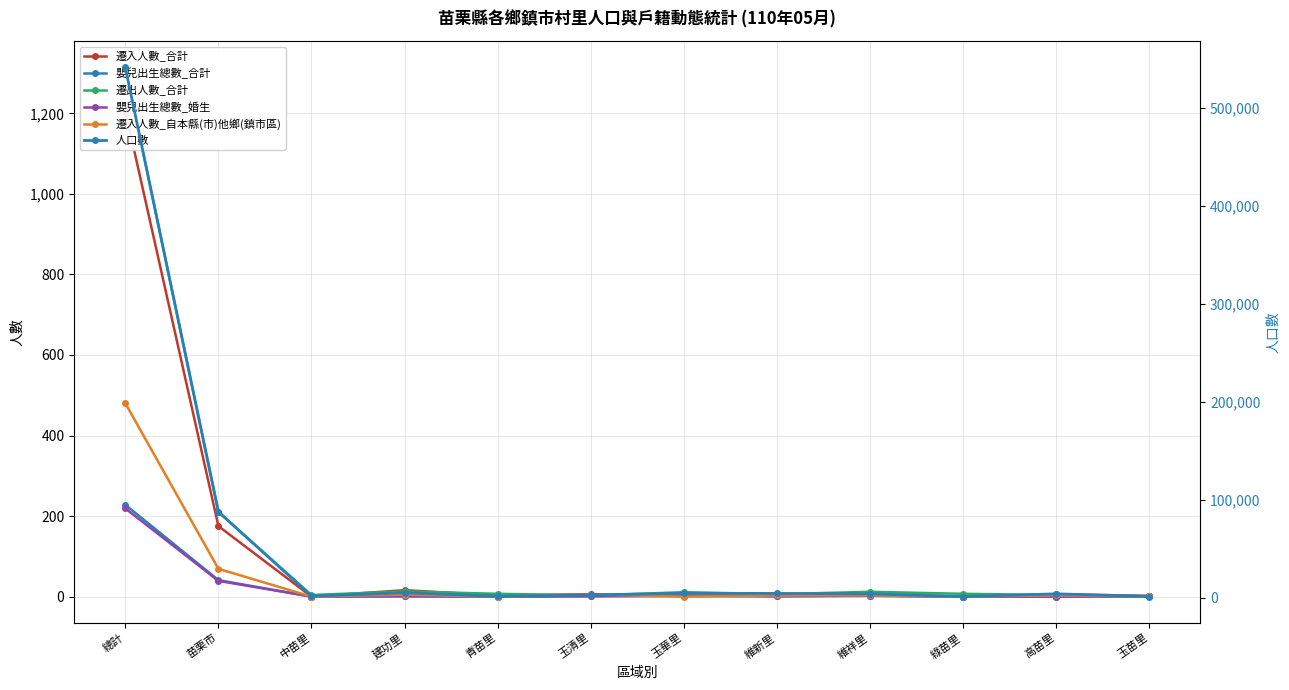

What is the label of the 9th point from the left?

維祥里